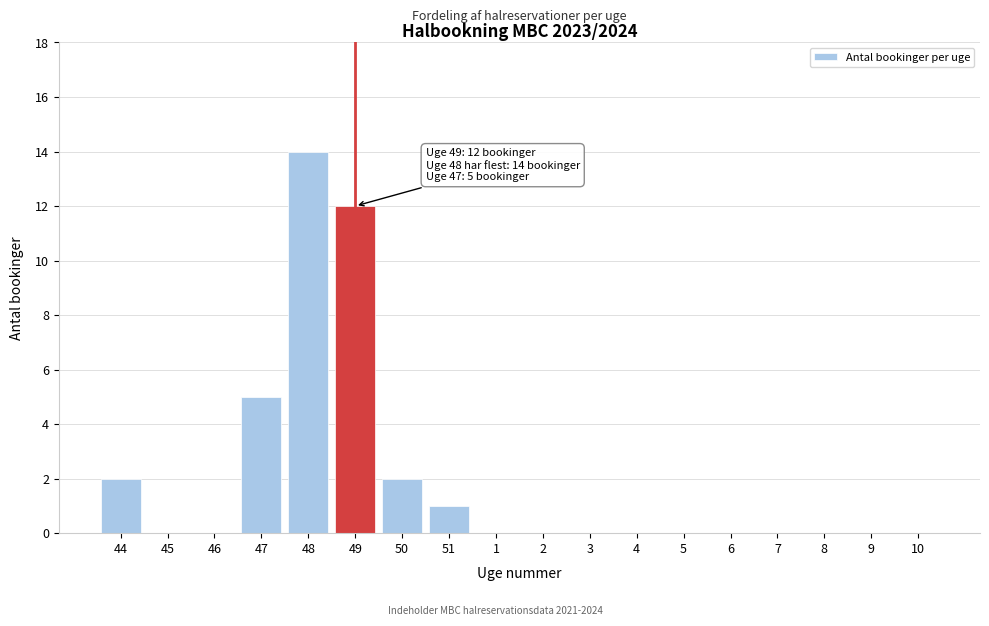

Reading left to right, what are all the values shown in this chart?

44=2	45=0	46=0	47=5	48=14	49=12	50=2	51=1	1=0	2=0	3=0	4=0	5=0	6=0	7=0	8=0	9=0	10=0